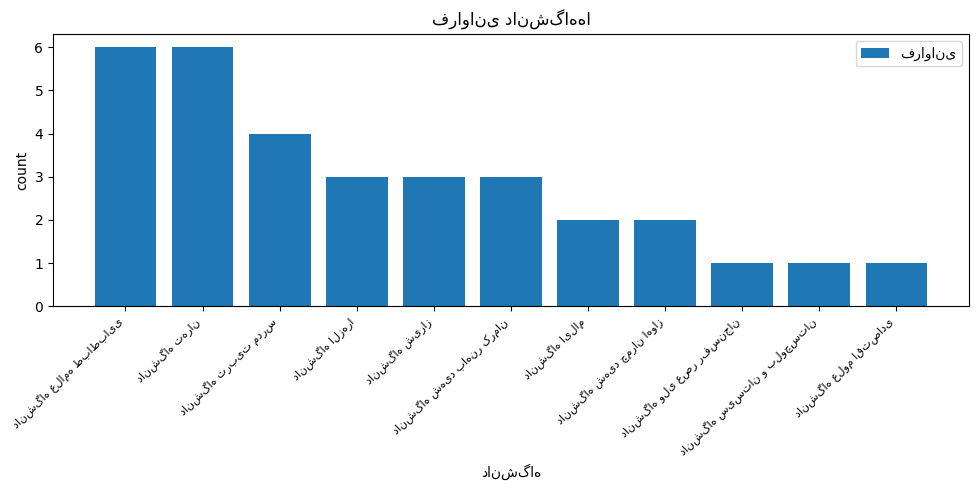

What is the difference between the maximum and minimum values?

5